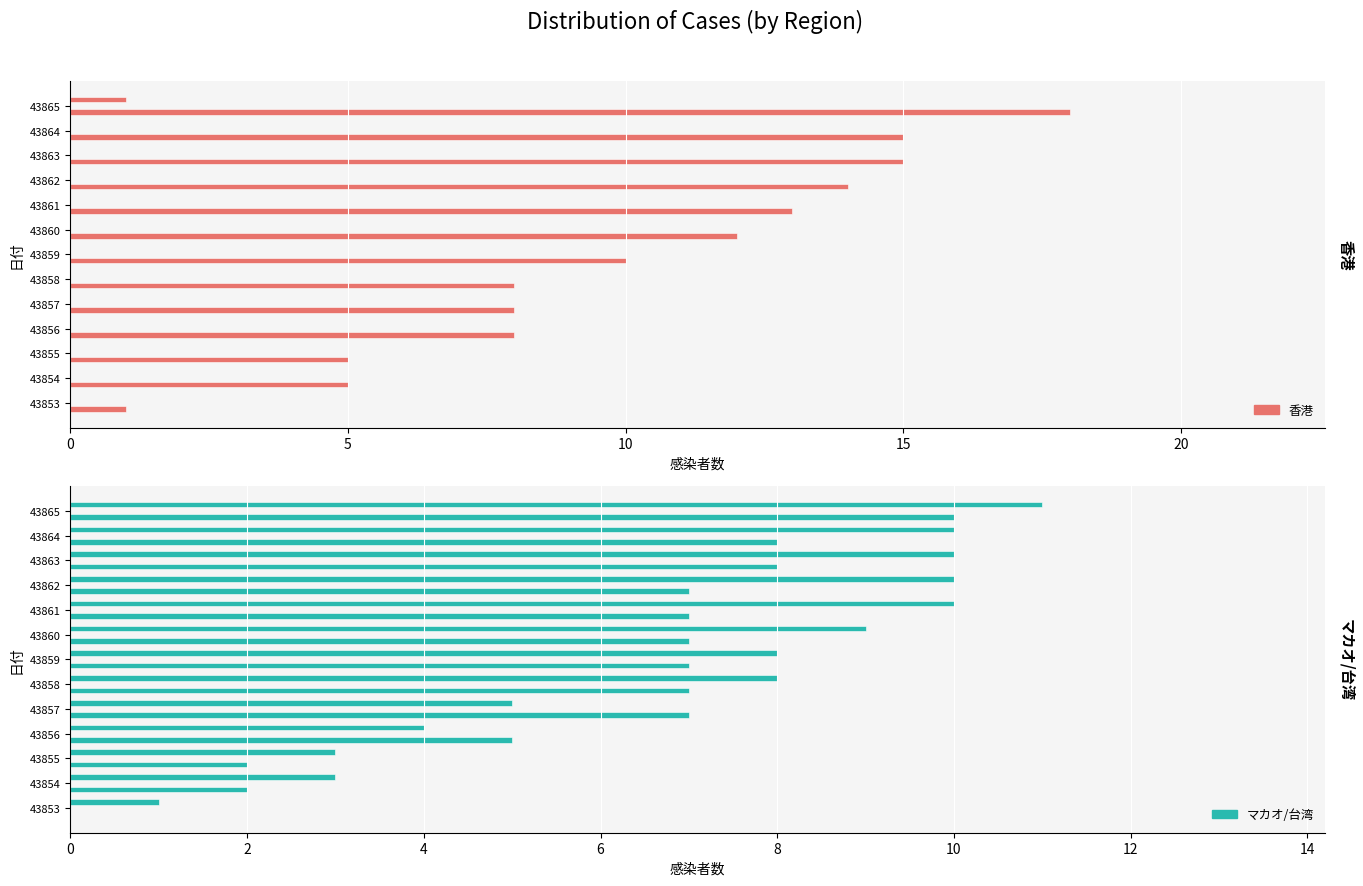

The value of マカオ治癒 at 10 is 0.0. True or false?

False